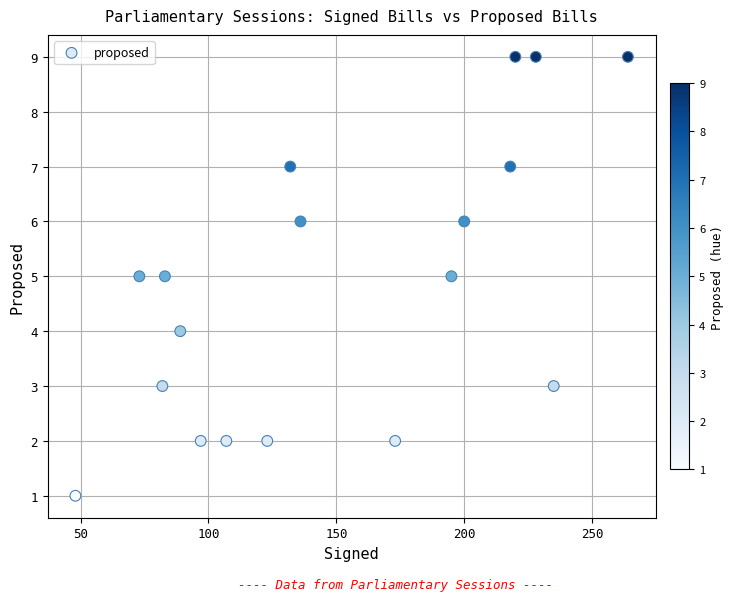

What is the range of X values (max minus min)?

216